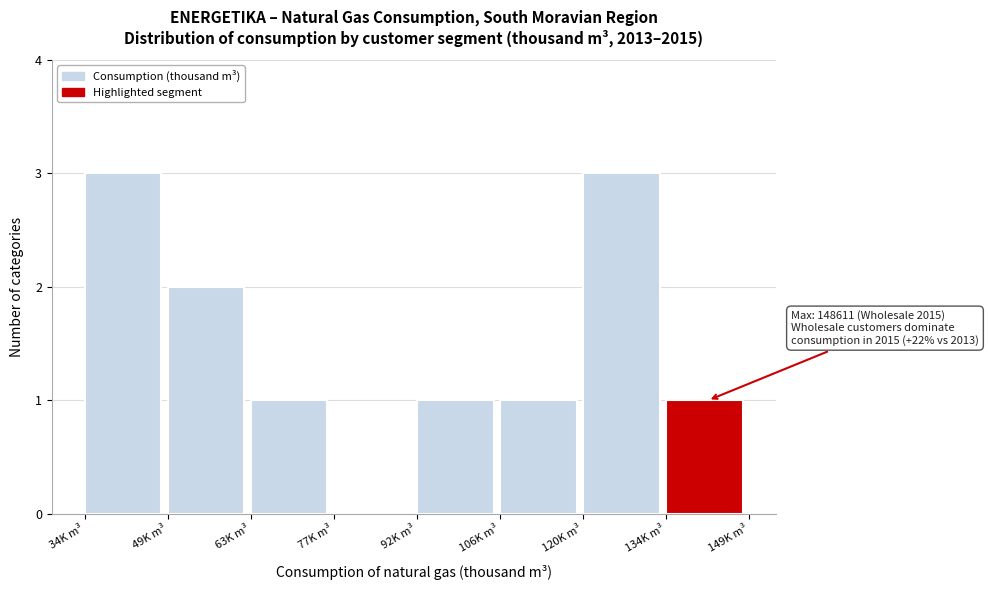

Reading left to right, what are all the values shown in this chart?

34K m³=3	49K m³=2	63K m³=1	77K m³=0	92K m³=1	106K m³=1	120K m³=3	134K m³=1